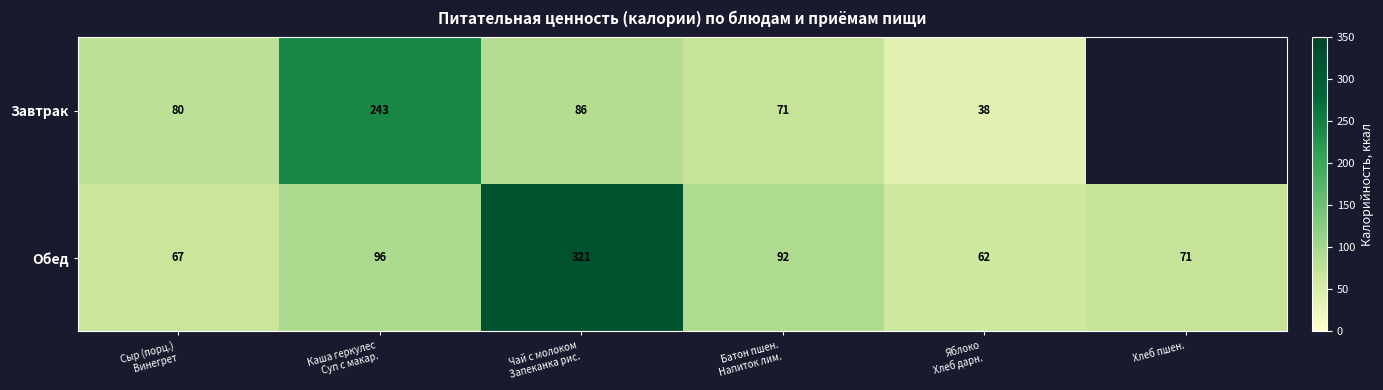

What is the difference between the second highest and minimum values in the Обед series?

33.8